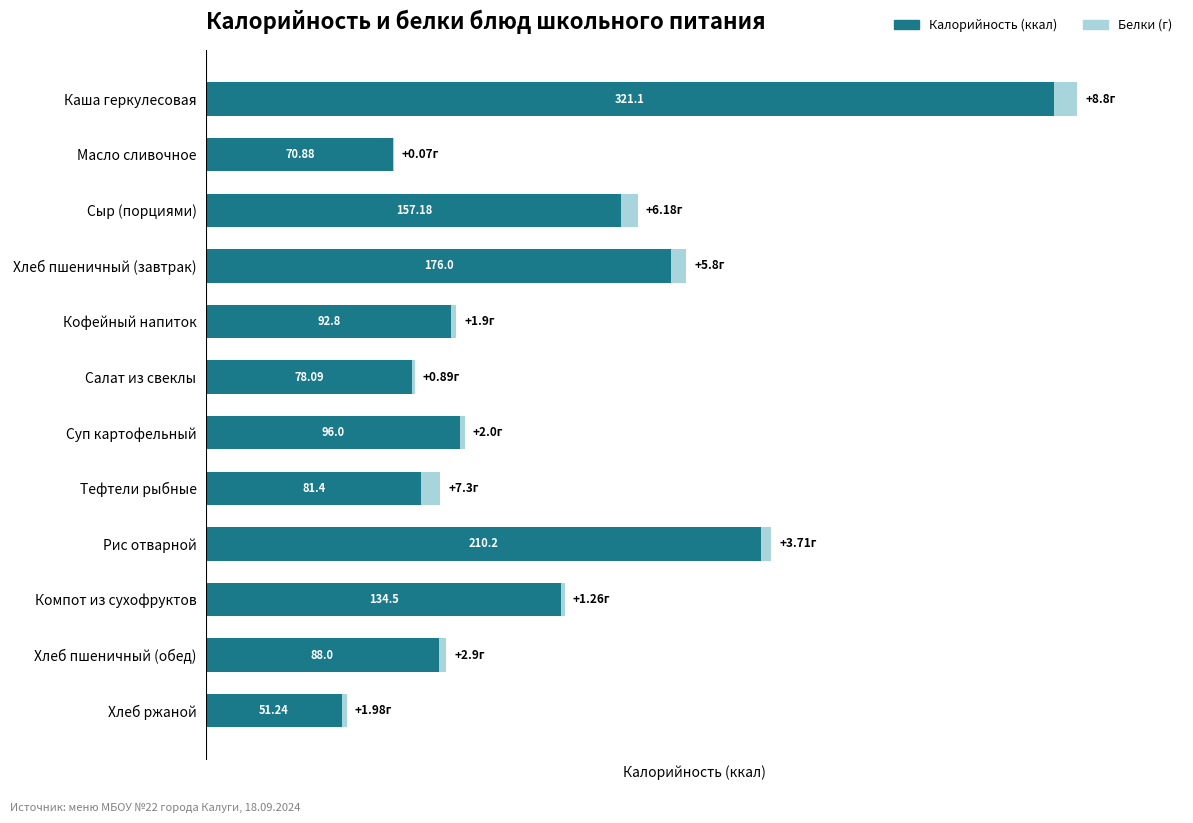

At which category is the sum across all series the highest?

Каша геркулесовая